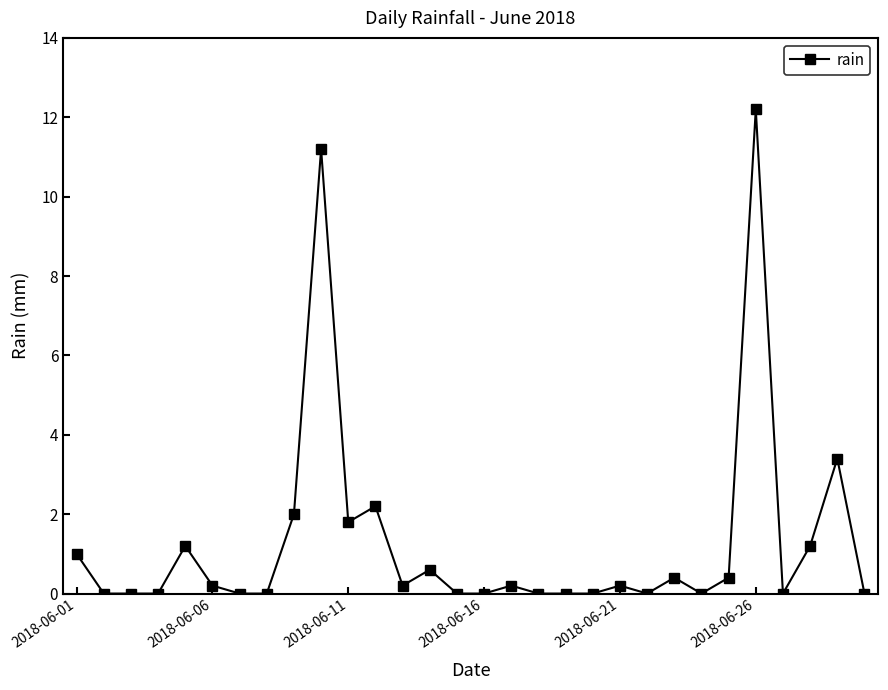

What is the sum of all values?

38.4